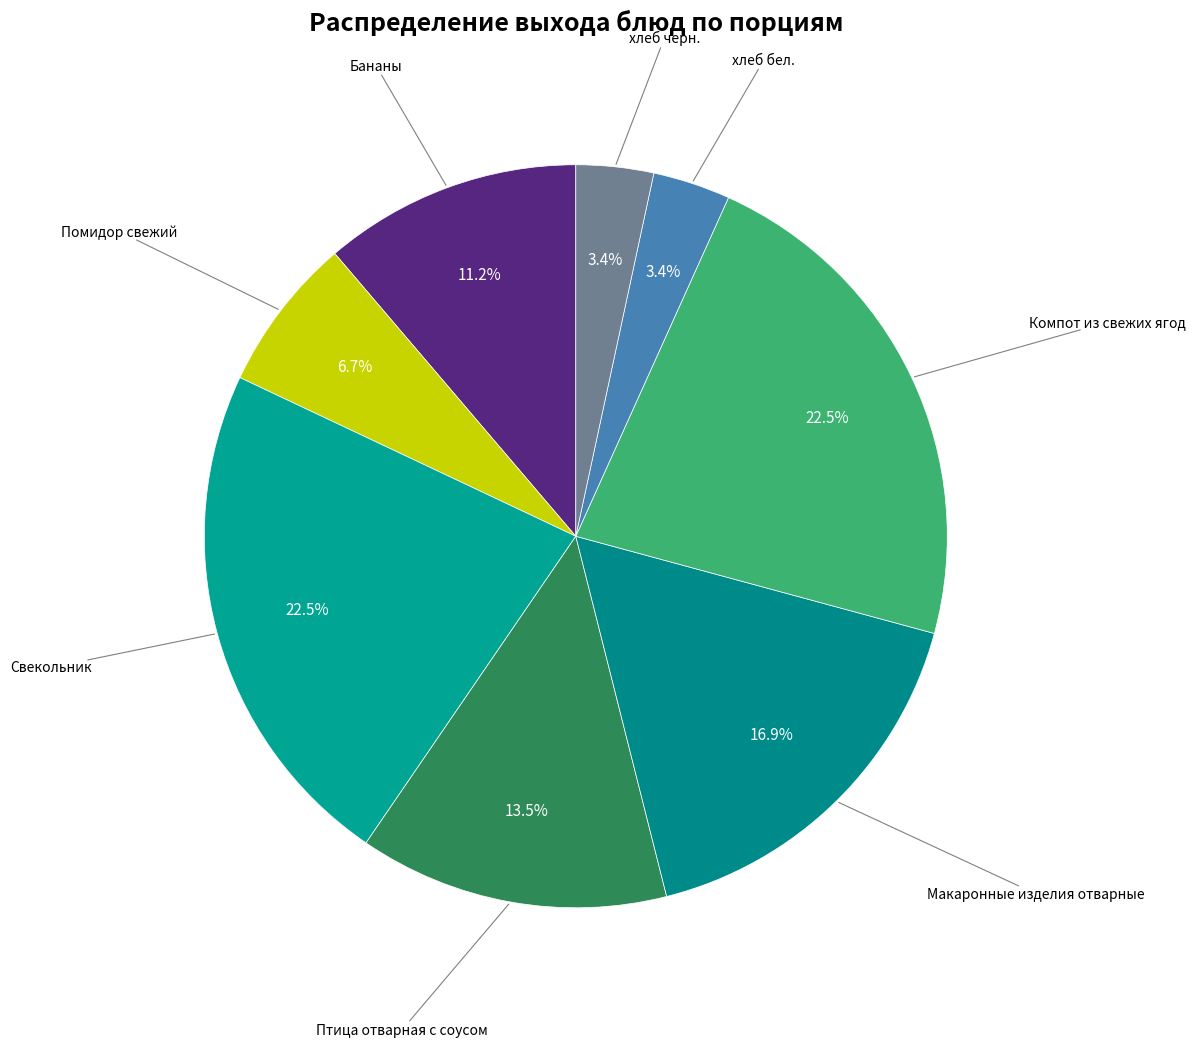

How many segments does this pie chart have?

8